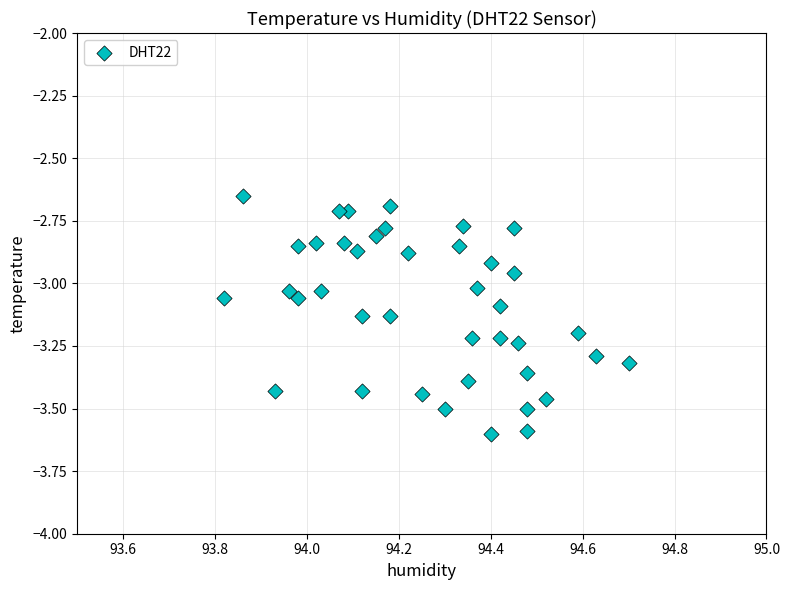

What is the range of X values (max minus min)?

0.9